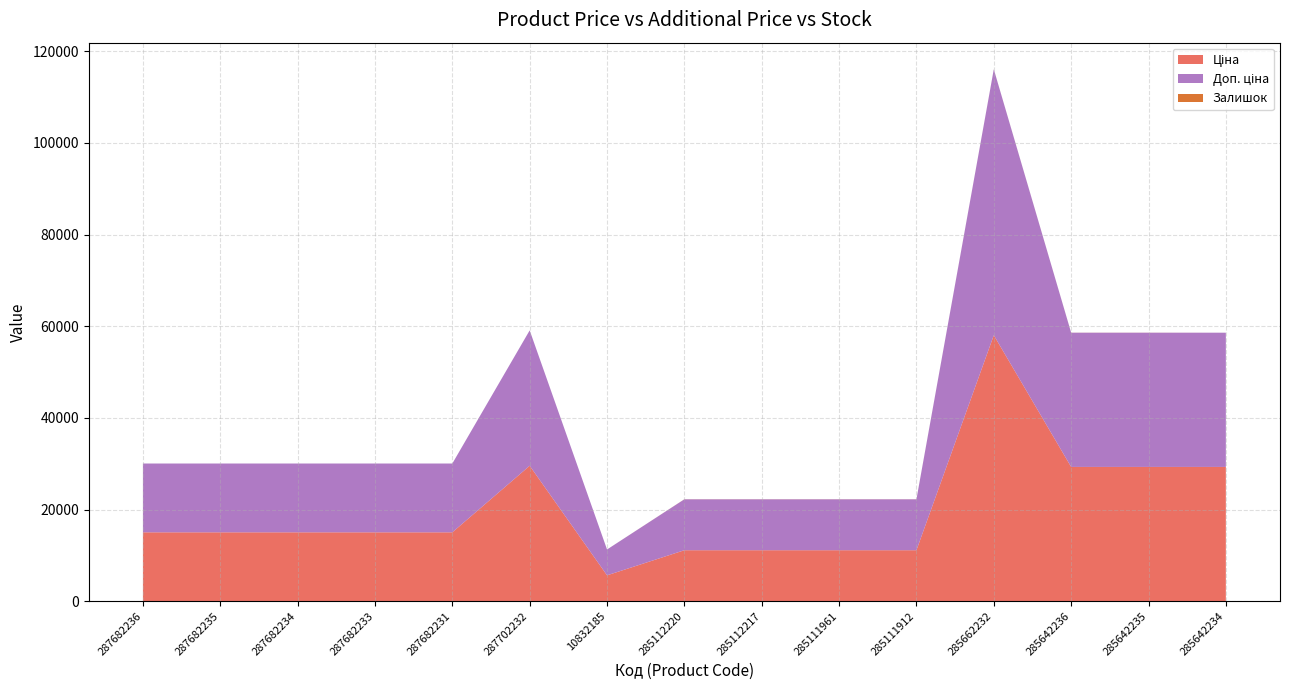

Reading left to right, list all the values displayed in this chart.

Ціна: 15019.2	15019.2	15019.2	15019.2	15019.2	29548.9	5636.0	11113.6	11113.6	11113.6	11113.6	58037.0	29294.9	29294.9	29294.9
Доп. ціна: 15019.2	15019.2	15019.2	15019.2	15019.2	29548.9	5636.0	11113.6	11113.6	11113.6	11113.6	58037.0	29294.9	29294.9	29294.9
Залишок: 0.0	0.0	0.0	0.0	0.0	0.0	2.0	17.0	17.0	17.0	14.0	12.0	12.0	11.0	0.0